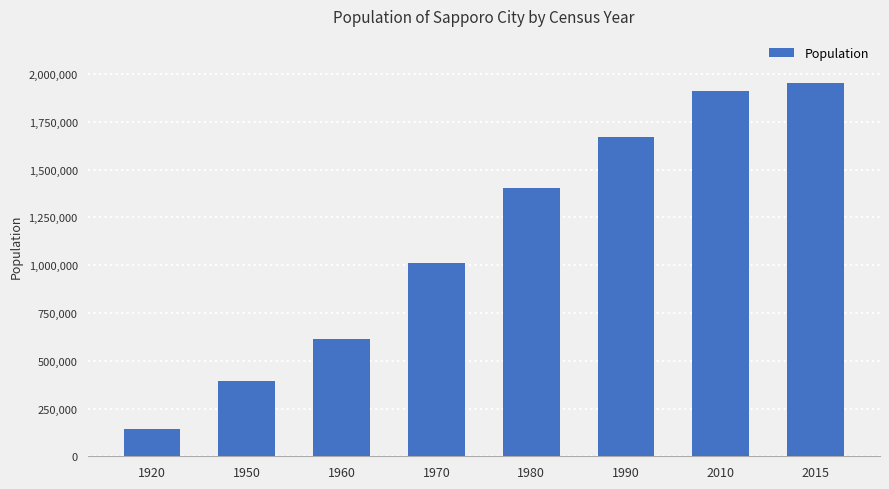

Reading left to right, list all the values displayed in this chart.

1920=144630	1950=393756	1960=615628	1970=1010123	1980=1401757	1990=1671742	2010=1913545	2015=1952356